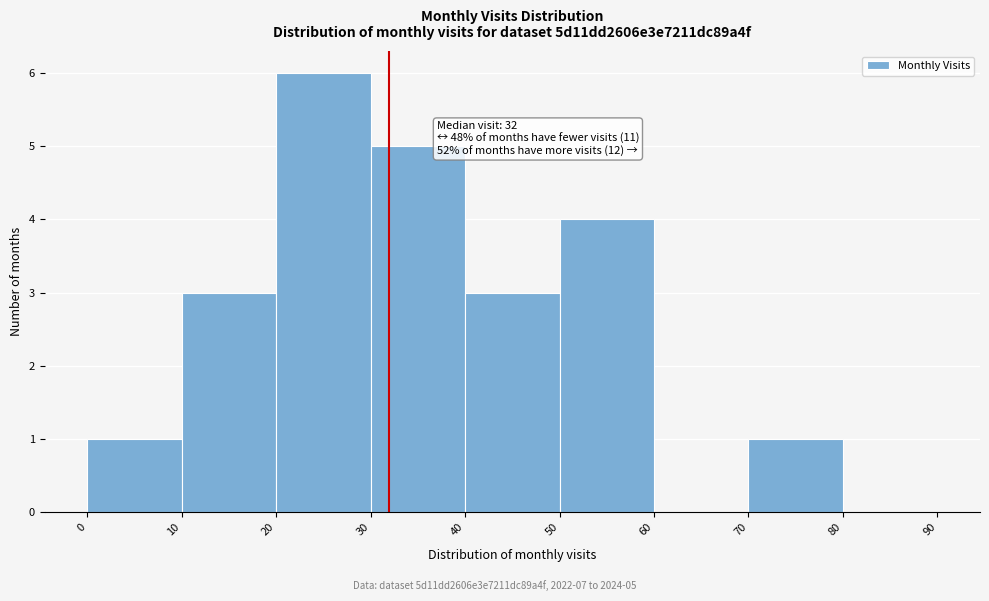

Which range on the x-axis has the tallest bar?

20 to 30